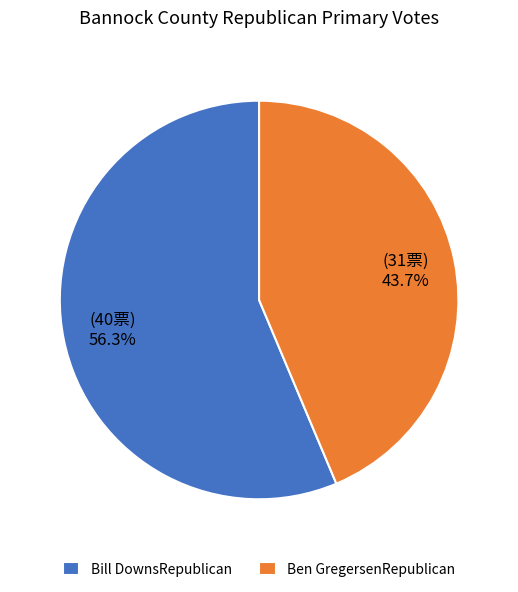

What is the ratio of the value at Bill DownsRepublican to the value at Ben GregersenRepublican?

1.3